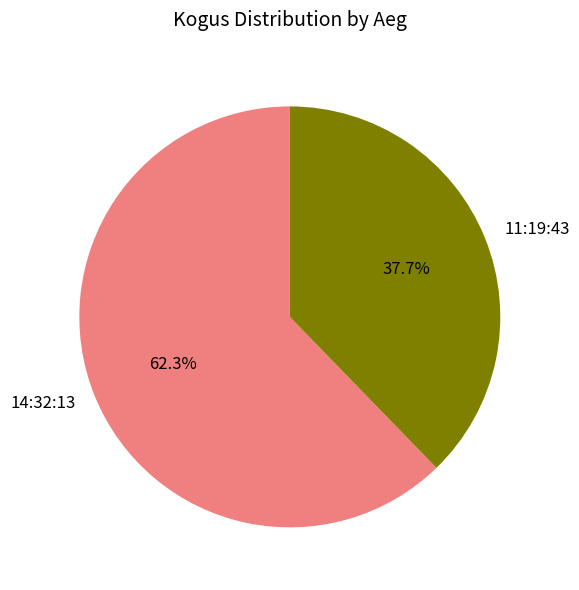

Rank the categories by value from lowest to highest.

11:19:43, 14:32:13